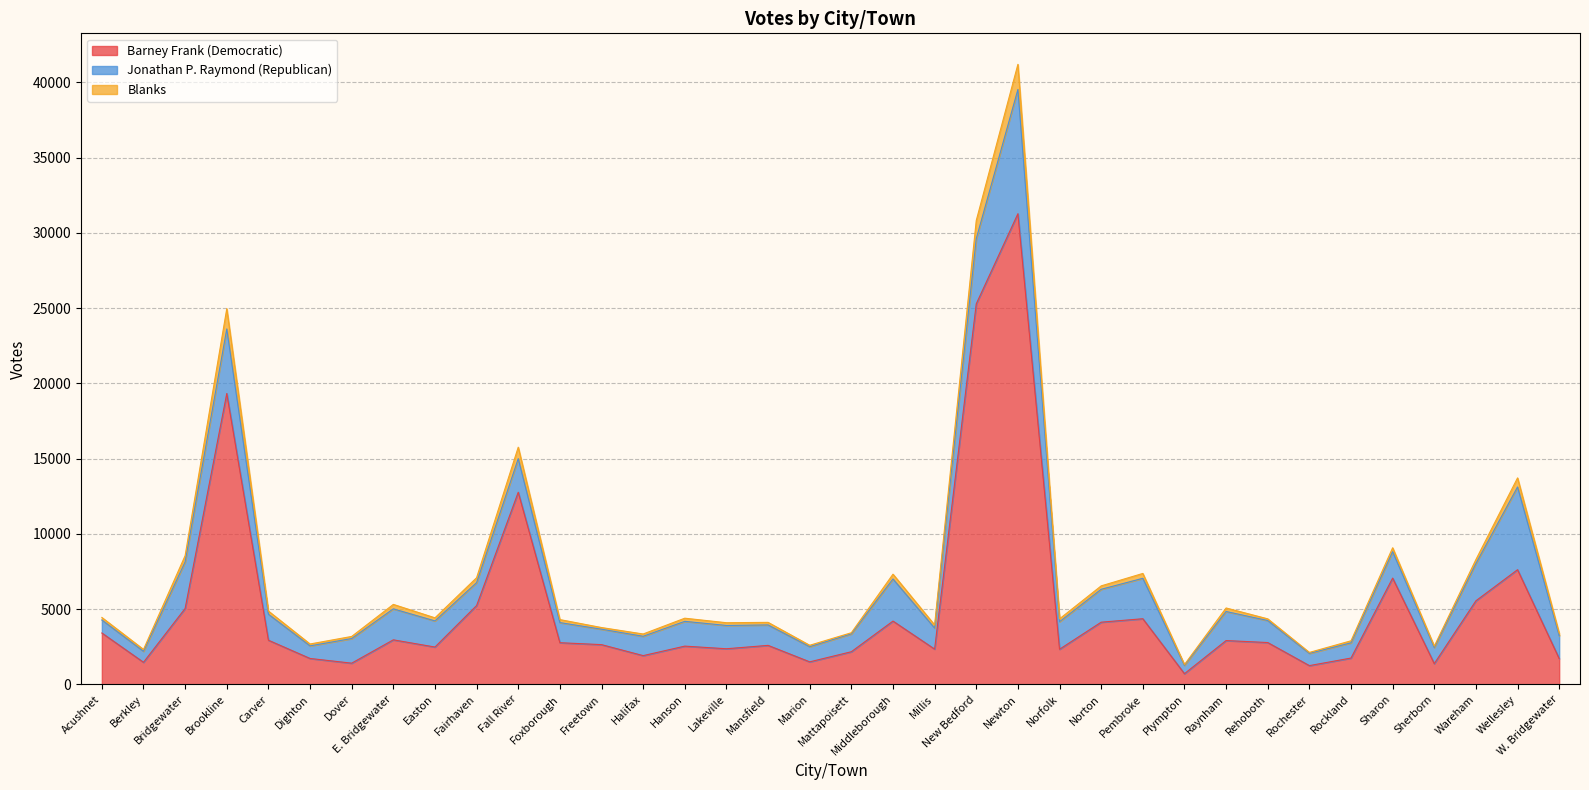

True or false: Barney Frank (Democratic) and Blanks intersect in this chart.

False